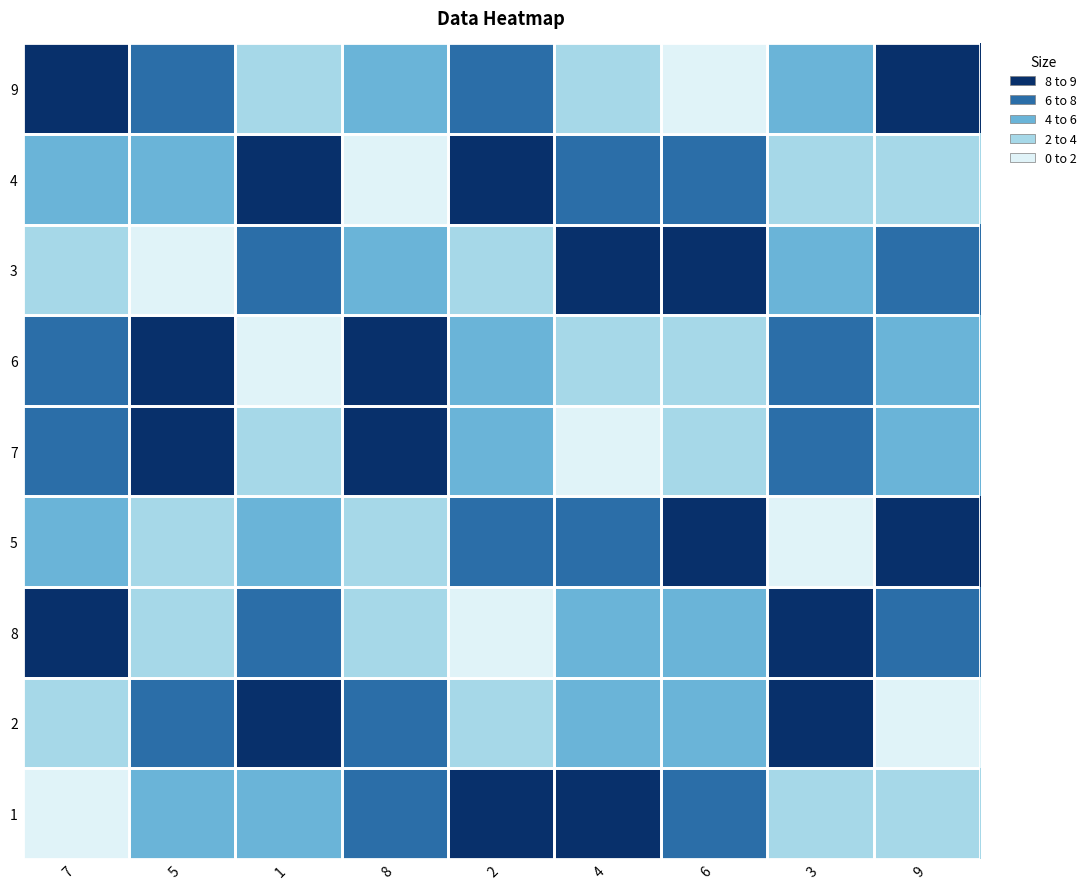

Count the number of data series in this chart.

9